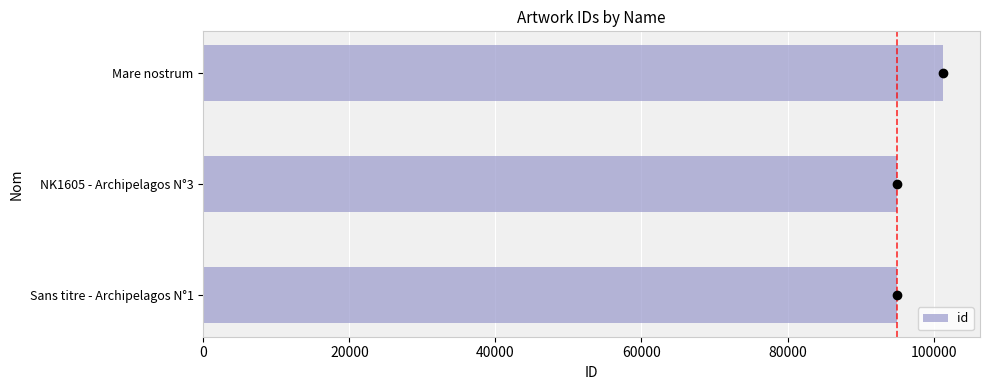

The value at Sans titre - Archipelagos N°1 is 94946. True or false?

True